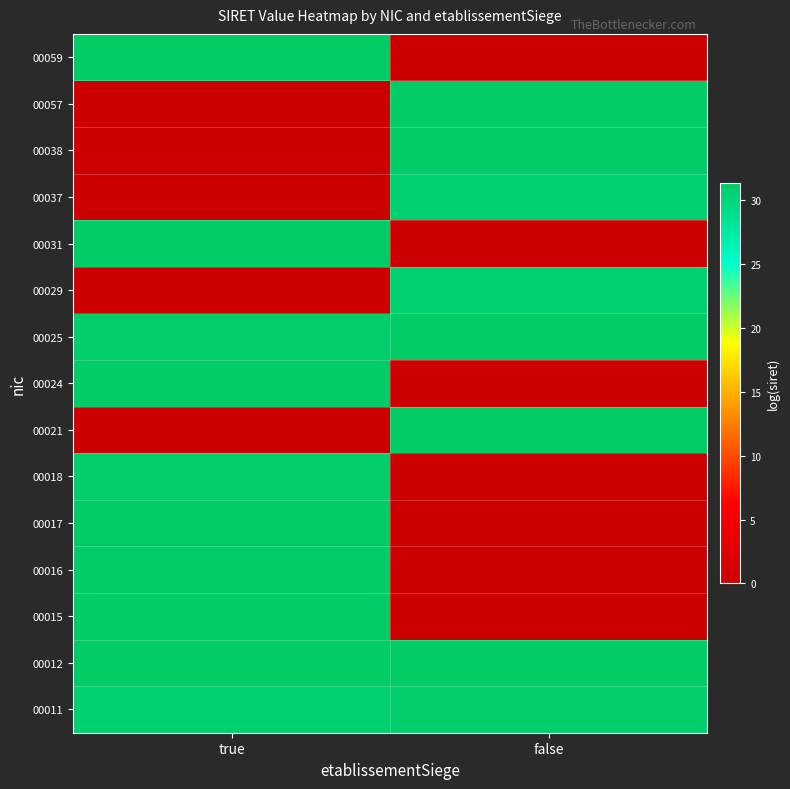

Reading left to right, list all the values displayed in this chart.

00011: true=30.7	false=30.9
00012: true=31.3	false=31.3
00015: true=31.3	false=0.0
00016: true=31.1	false=0.0
00017: true=31.2	false=0.0
00018: true=31.0	false=0.0
00021: true=0.0	false=31.3
00024: true=31.1	false=0.0
00025: true=31.0	false=31.3
00029: true=0.0	false=30.7
00031: true=31.3	false=0.0
00037: true=0.0	false=30.7
00038: true=0.0	false=31.1
00057: true=0.0	false=31.1
00059: true=31.2	false=0.0